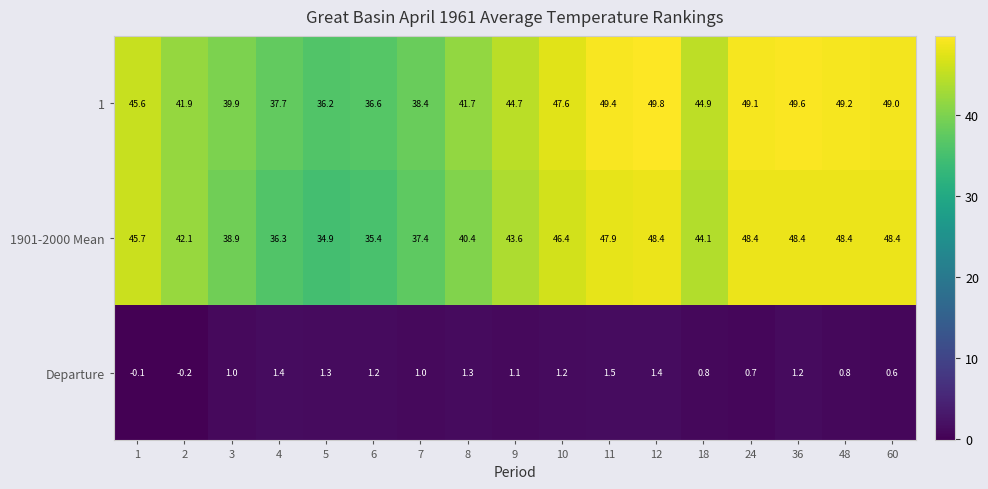

At which label does 1901-2000 Mean reach its minimum?

5